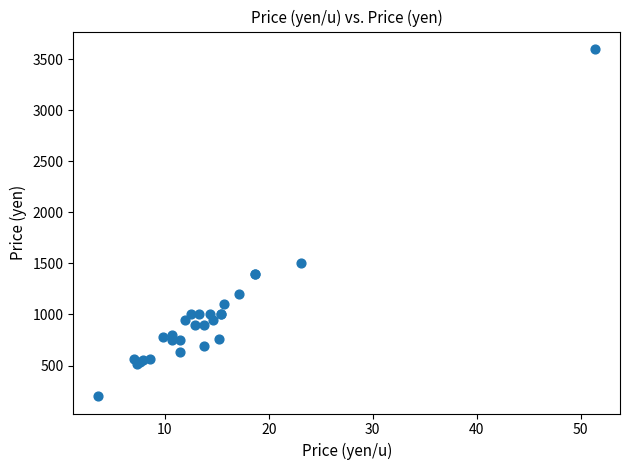

What Y value in the scatter plot is closest to 1900?

1500